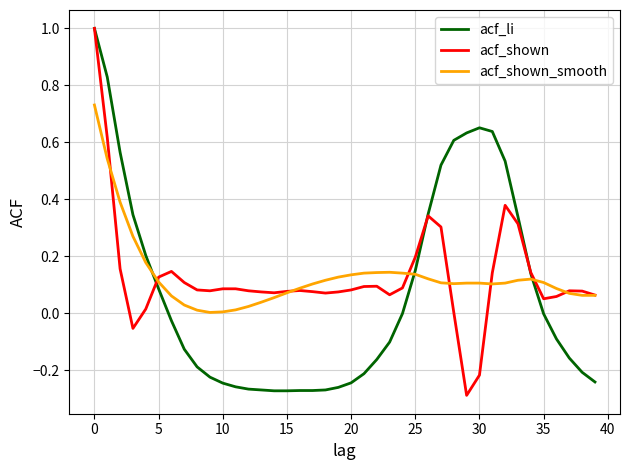

Is this an area chart (filled region under the line)?

No